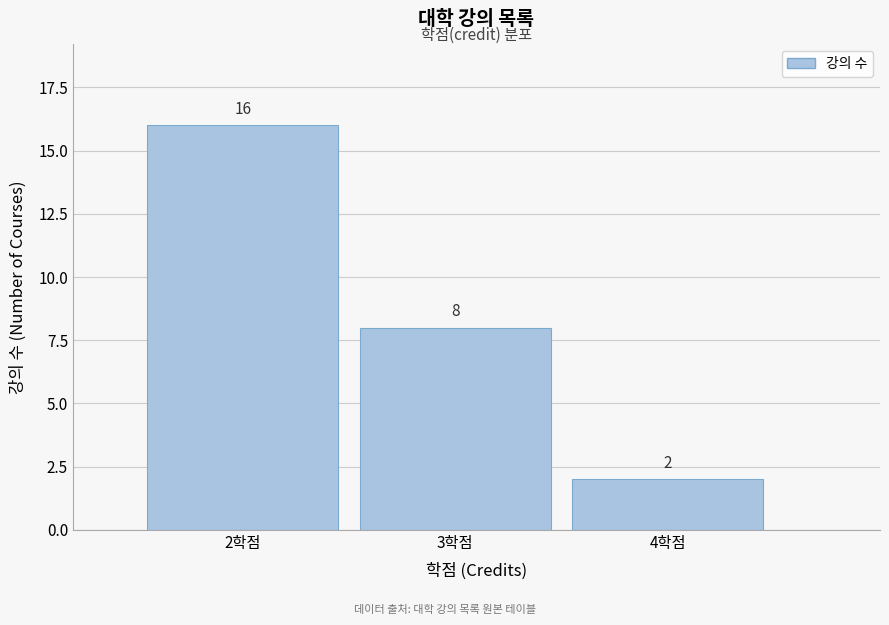

Reading right to left, transcribe all the data shown in this chart.

2	8	16